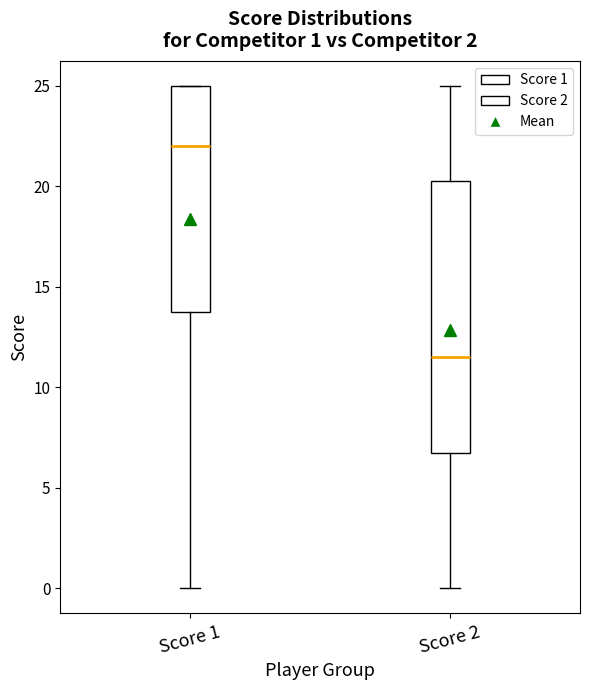

Comparing the boxes themselves (not the whiskers), which one is the tallest?

Score 2